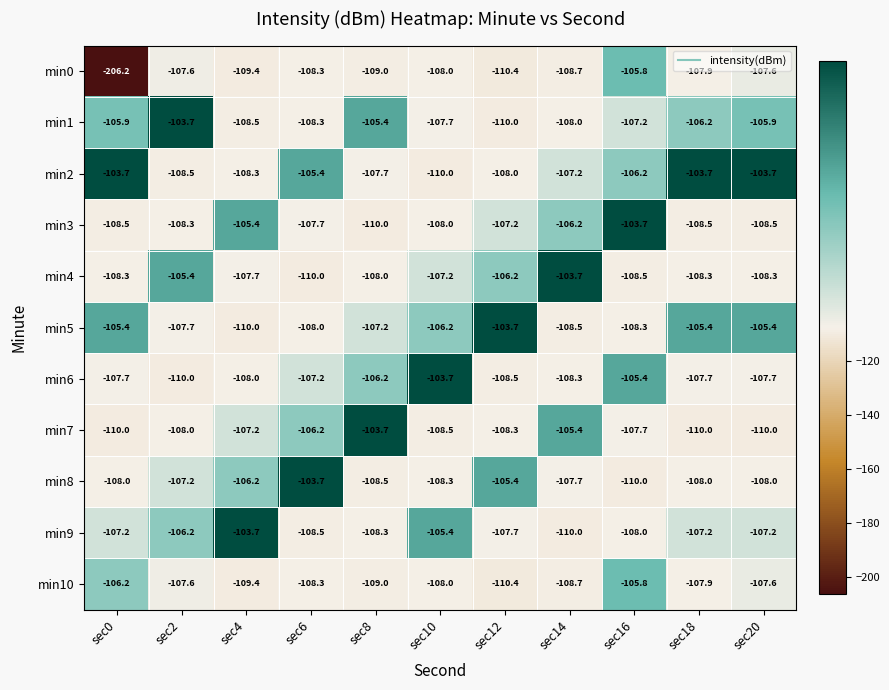

What is the minimum value for min1?

-110.0